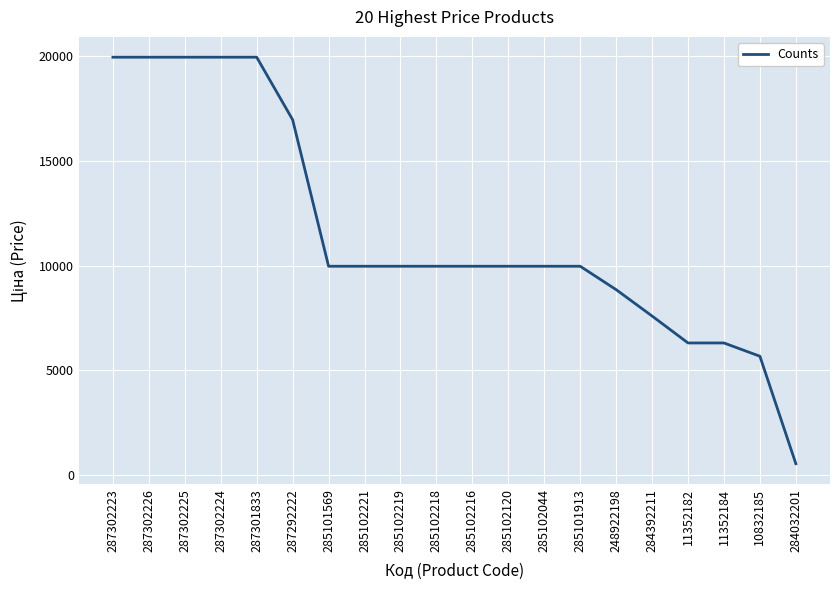

The chart shows a value of 12803.6 at 287302226. True or false?

False